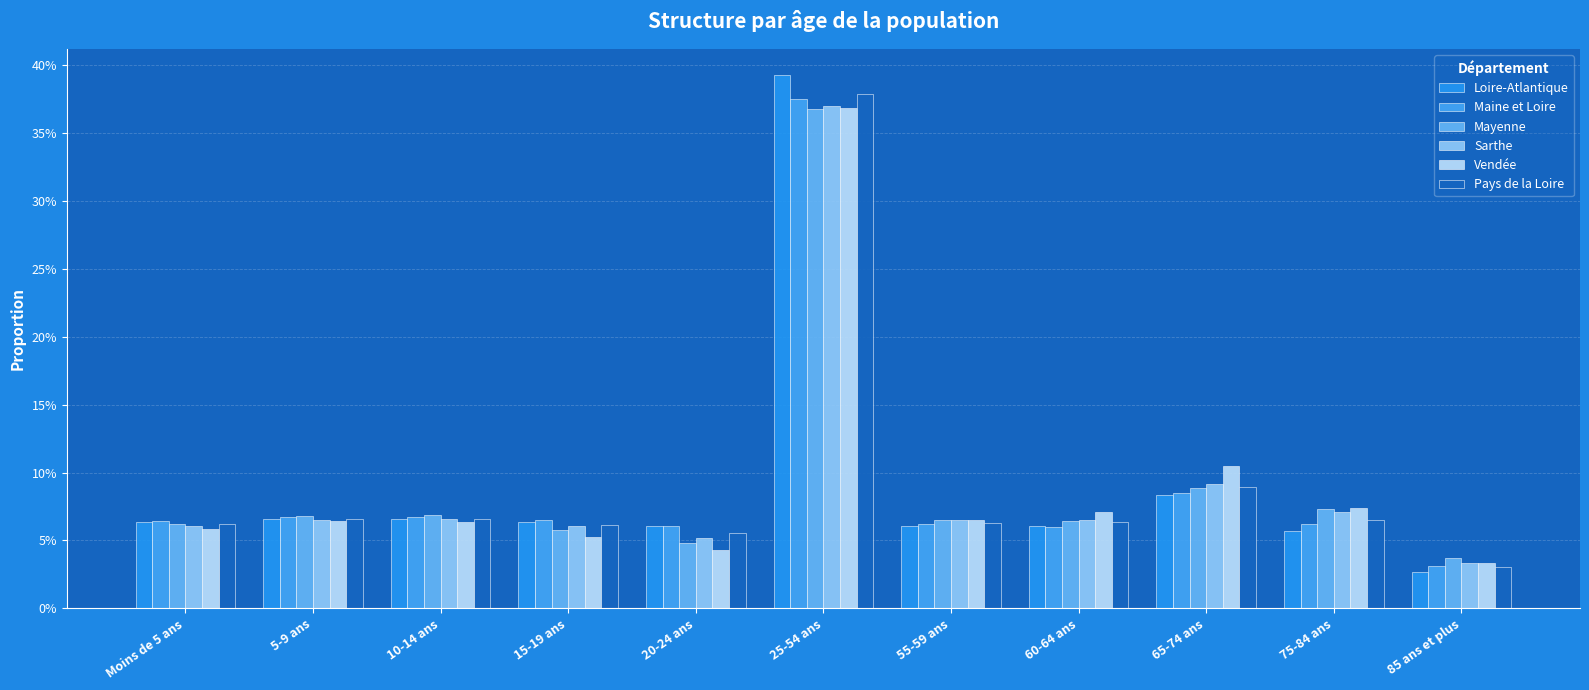

Are the bars horizontal?

No